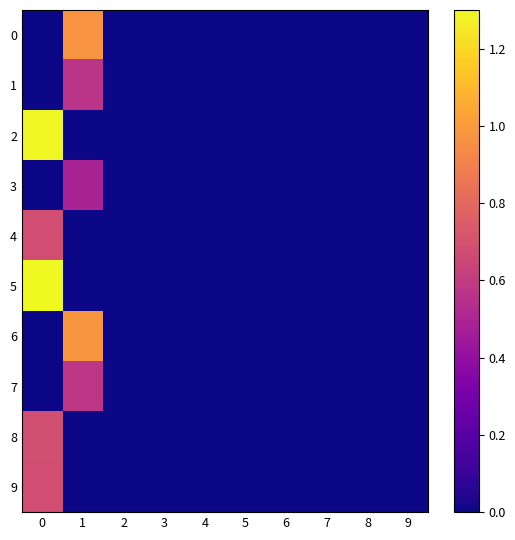

Count the number of data series in this chart.

10